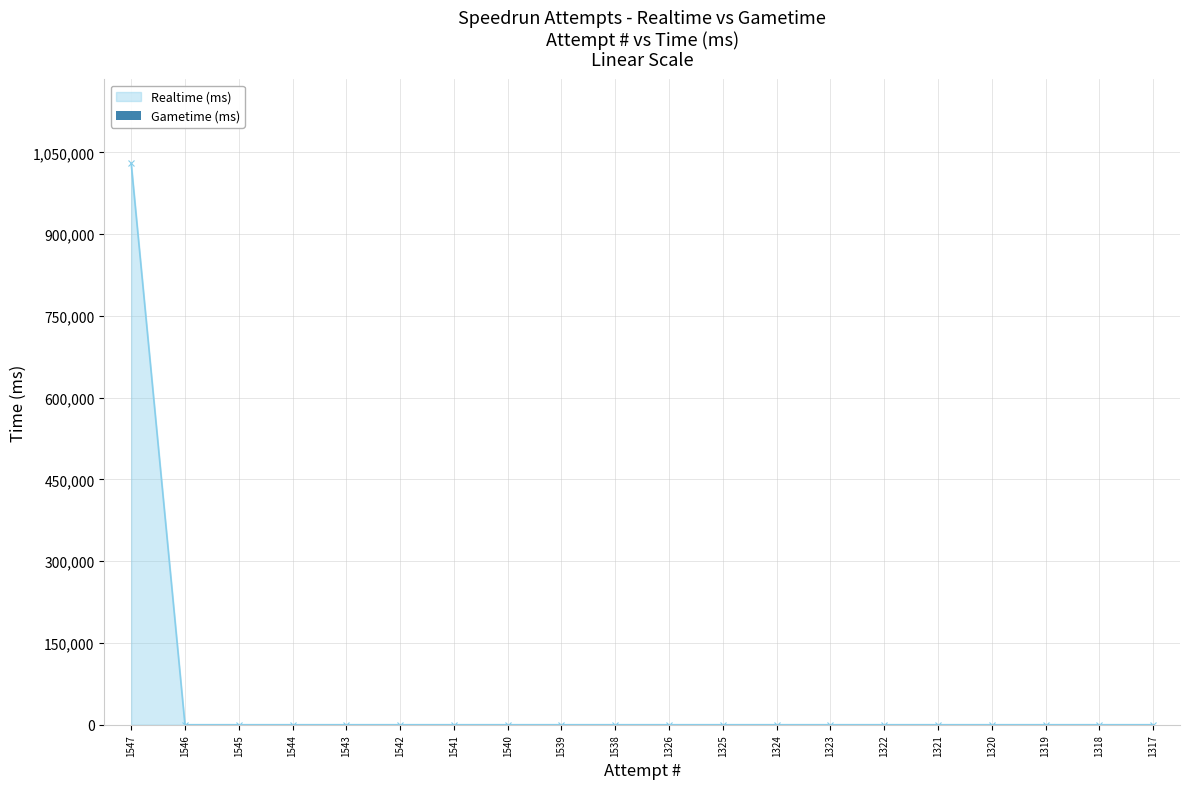

Is it true that the value at 1323 is 0?

True